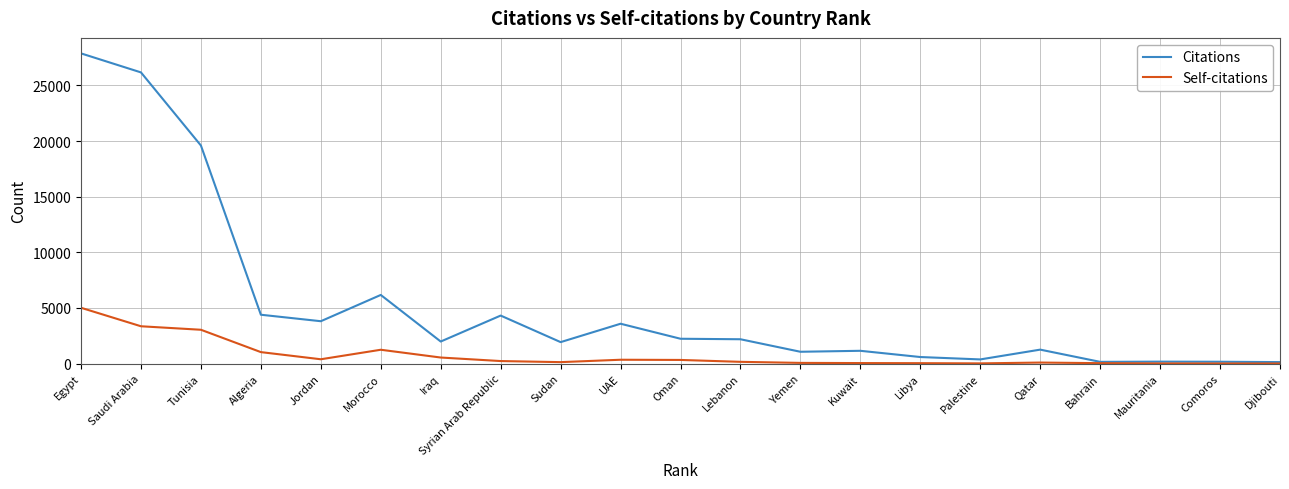

At which label is Citations closest to 14005?

Tunisia